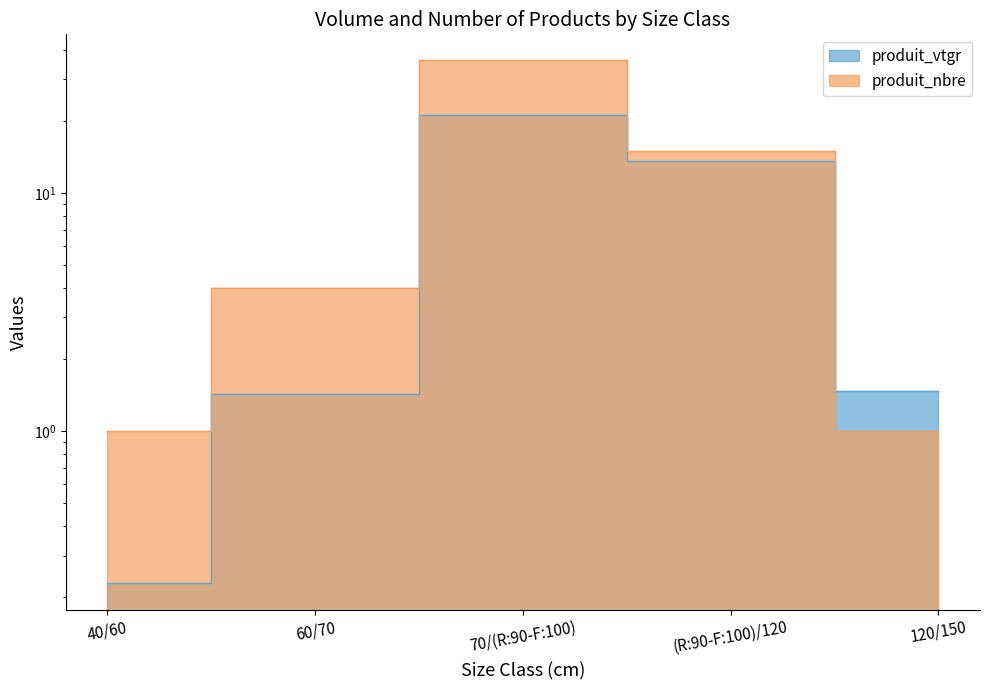

At which label does produit_nbre reach its minimum?

40/60